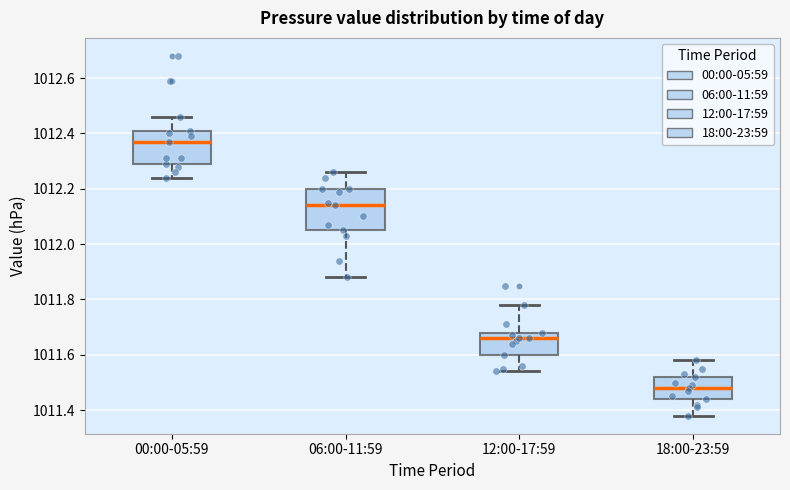

Reading left to right, read every box against the y-axis: the position of its median line, the range the box covers, and the ends of its whiskers. The values are not printed on the chart, so give them approximately, as read against the axis.

00:00-05:59: median 1012.38, box 1012.30 to 1012.42, whiskers 1012.24 to 1012.46
06:00-11:59: median 1012.14, box 1012.06 to 1012.20, whiskers 1011.88 to 1012.26
12:00-17:59: median 1011.66, box 1011.60 to 1011.68, whiskers 1011.54 to 1011.78
18:00-23:59: median 1011.48, box 1011.44 to 1011.52, whiskers 1011.38 to 1011.58